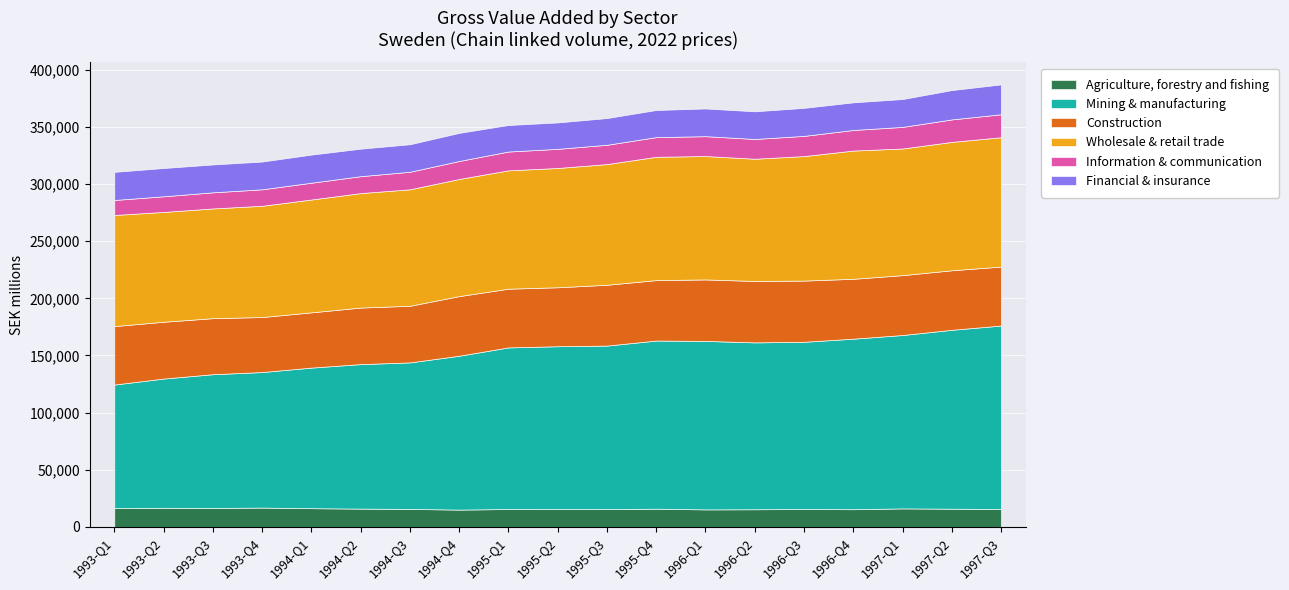

What is the total value across all series at 1995-Q1?

351670